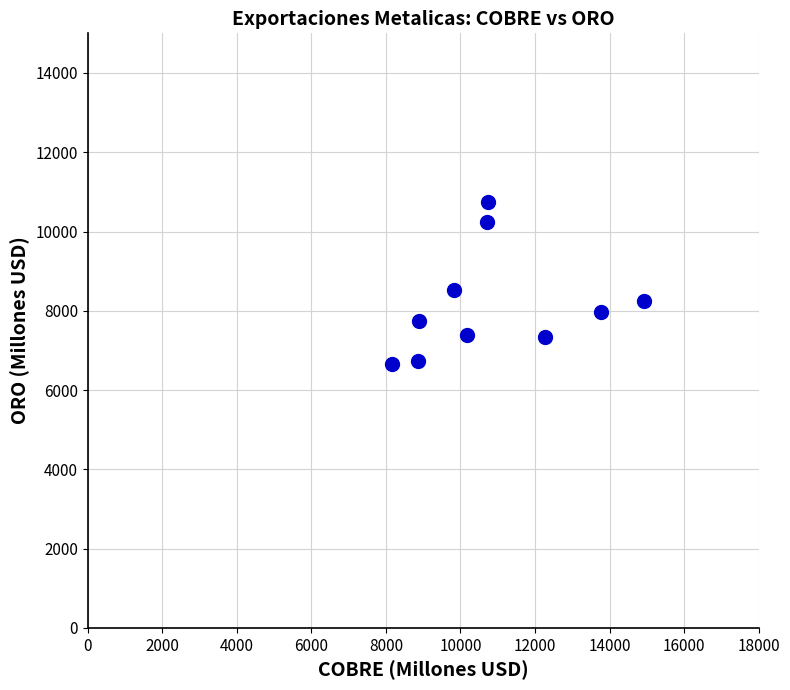

What Y value in the scatter plot is closest to 8698?

8536.0